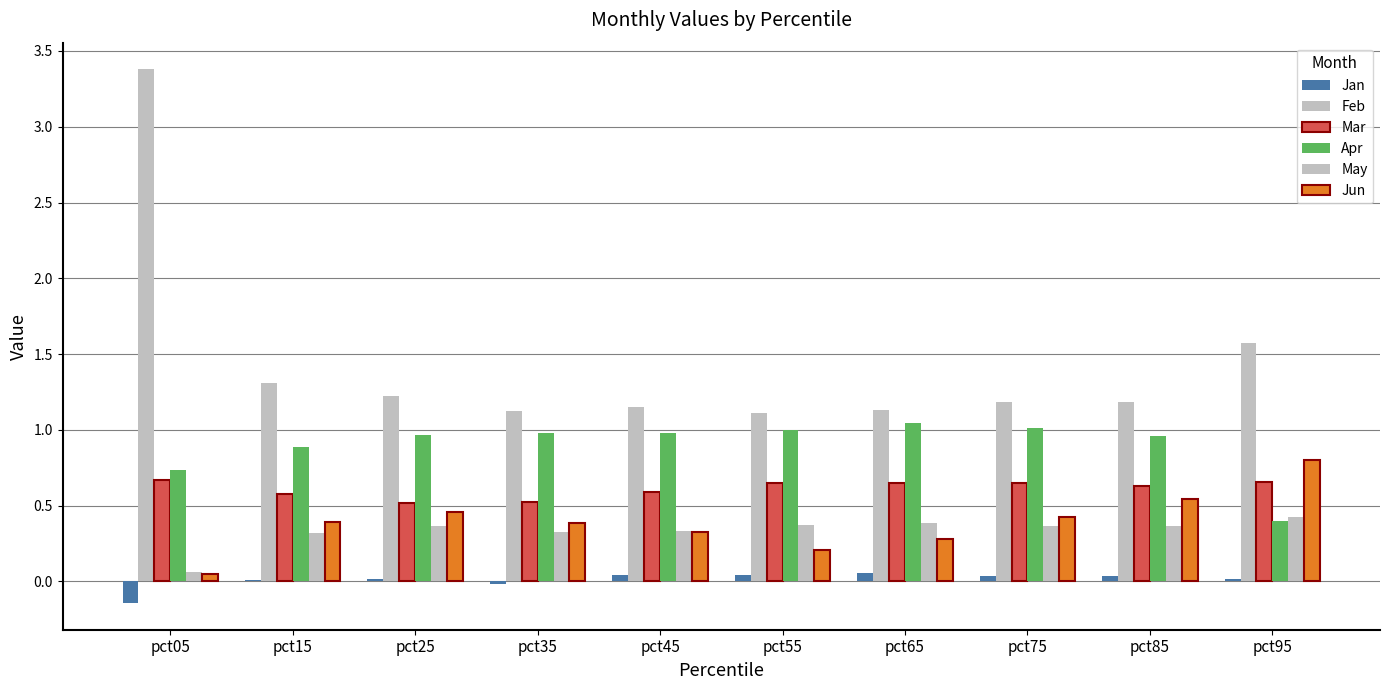

Does the chart contain stacked bars?

No